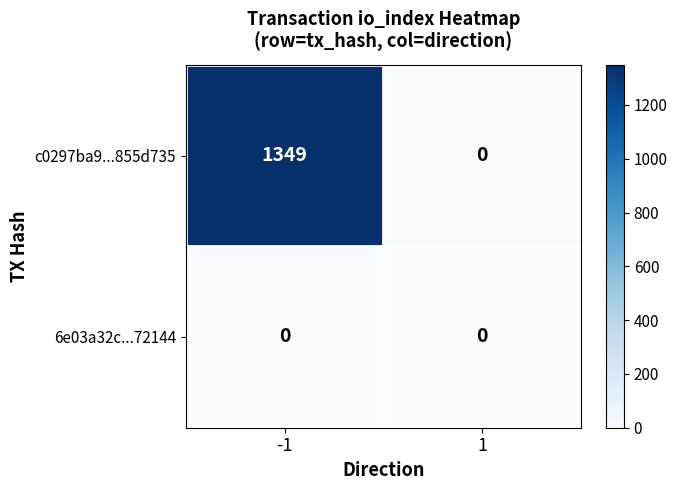

Reading left to right, transcribe all the data shown in this chart.

c0297ba9...855d735: -1=1349	1=0
6e03a32c...72144: -1=0	1=0